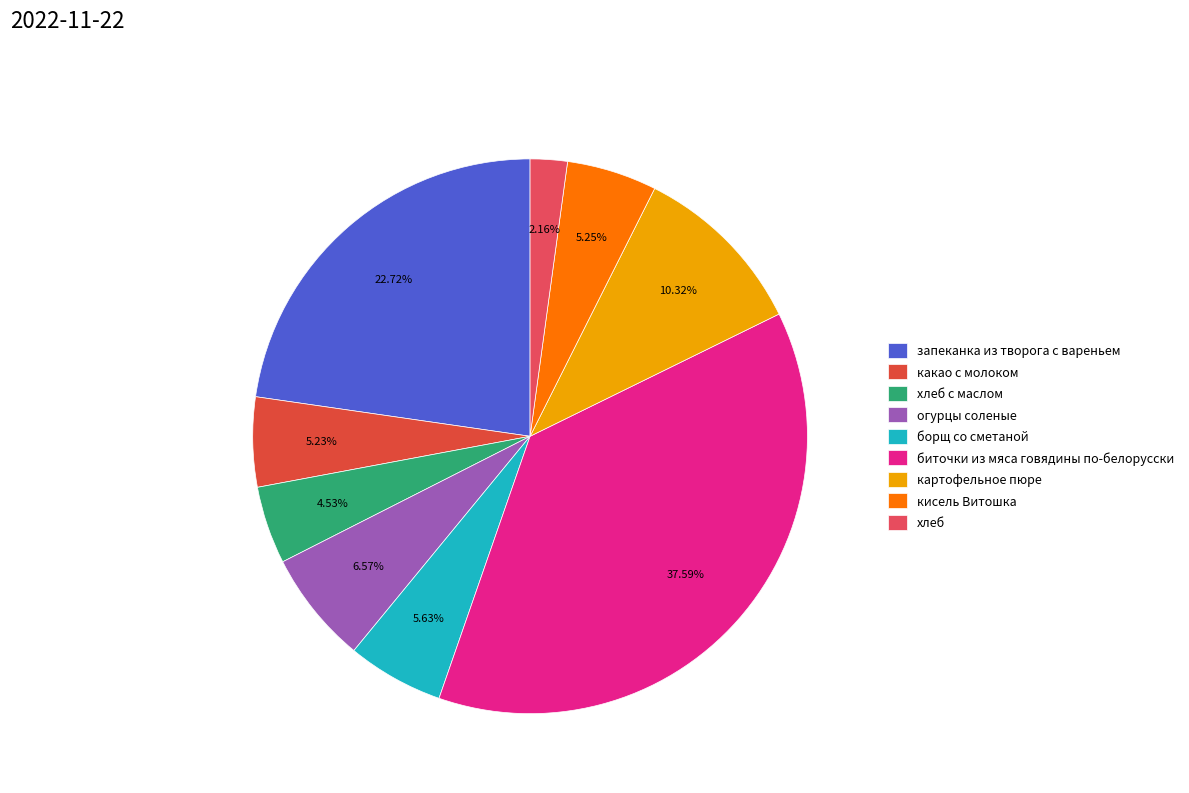

Which has a higher value, огурцы соленые or борщ со сметаной?

огурцы соленые